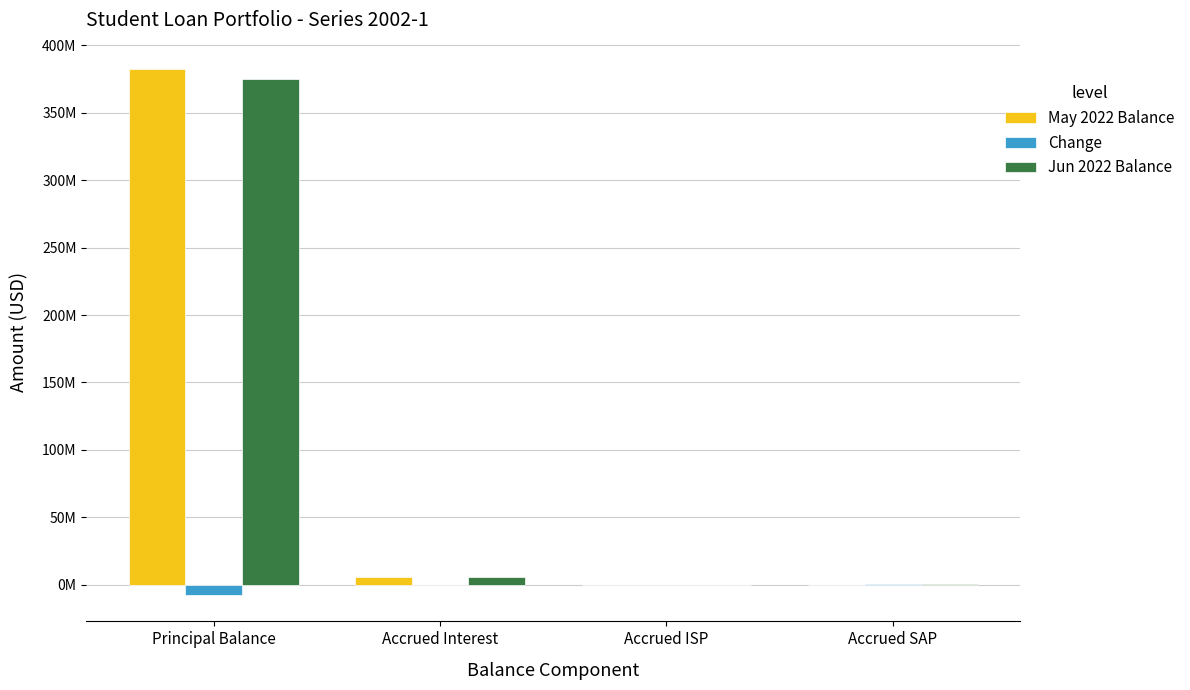

What are all the series names shown in the legend?

May 2022 Balance, Change, Jun 2022 Balance